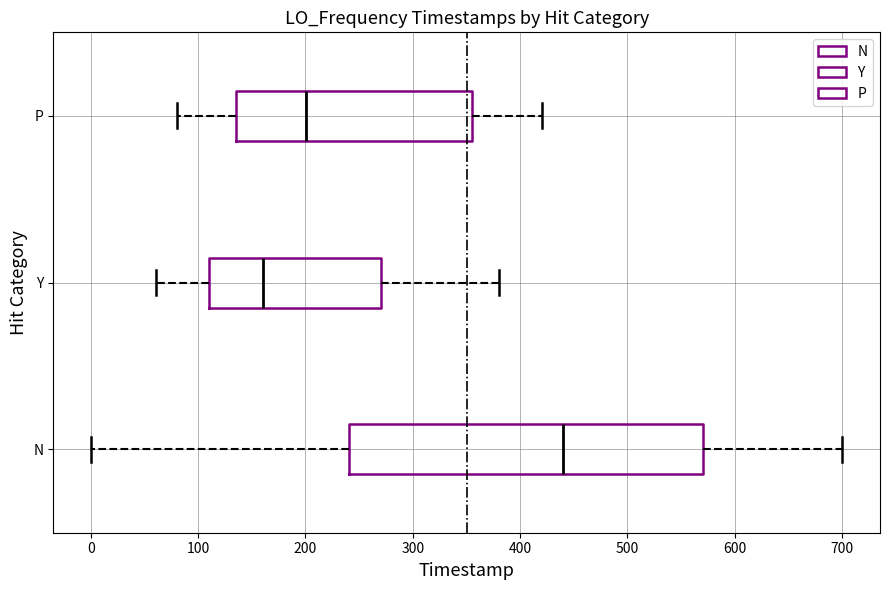

Where is the right edge of the box for P on the x-axis? The values are not printed on the chart, so give them approximately, as read against the axis.

360